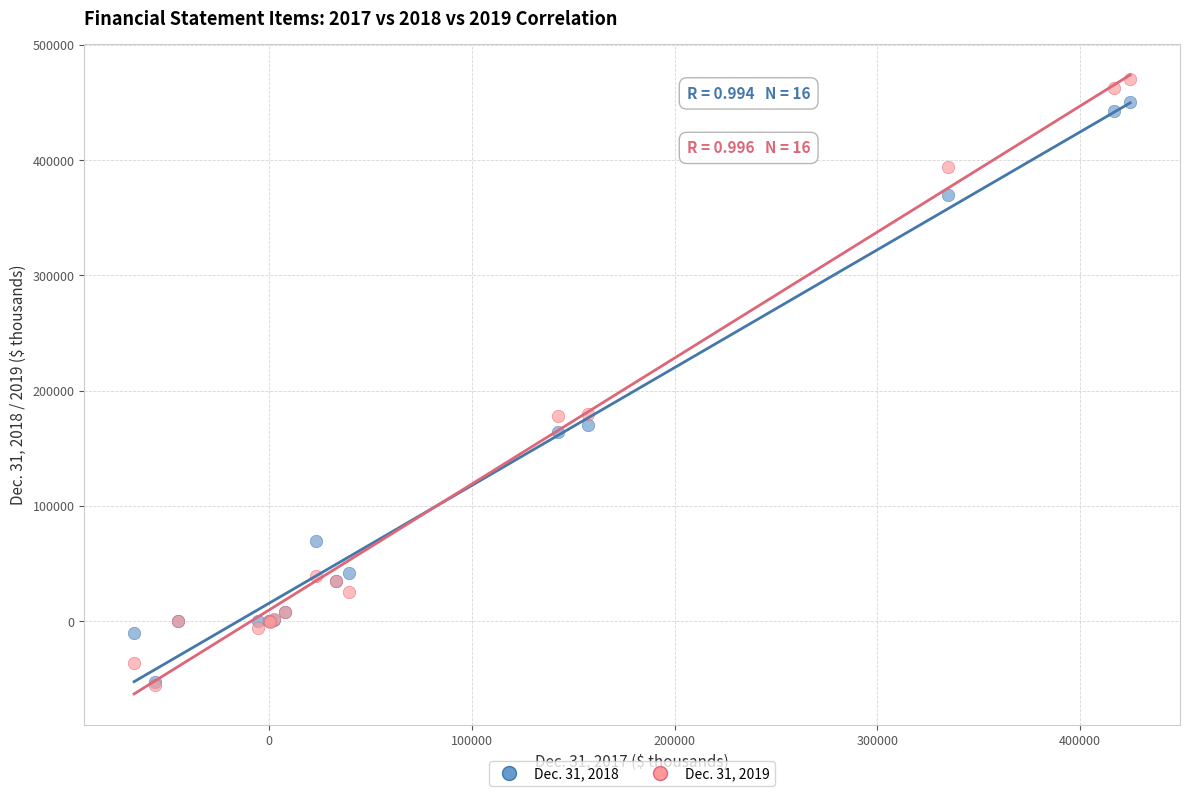

Which series reaches the maximum Y coordinate?

Dec. 31, 2019